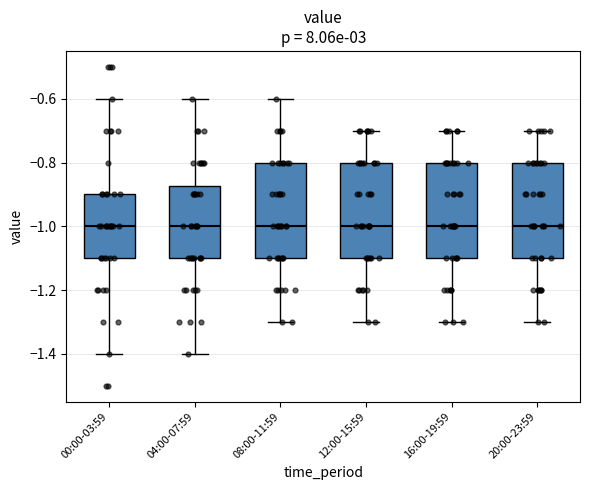

Reading left to right, transcribe this box plot: for each box, give where its median line is, the range the box spans, and where its two whiskers end, as read against the y-axis. The values are not printed on the chart, so give them approximately, as read against the axis.

00:00-03:59: median -1.00, box -1.10 to -0.90, whiskers -1.40 to -0.60
04:00-07:59: median -1.00, box -1.10 to -0.88, whiskers -1.40 to -0.60
08:00-11:59: median -1.00, box -1.10 to -0.80, whiskers -1.30 to -0.60
12:00-15:59: median -1.00, box -1.10 to -0.80, whiskers -1.30 to -0.70
16:00-19:59: median -1.00, box -1.10 to -0.80, whiskers -1.30 to -0.70
20:00-23:59: median -1.00, box -1.10 to -0.80, whiskers -1.30 to -0.70